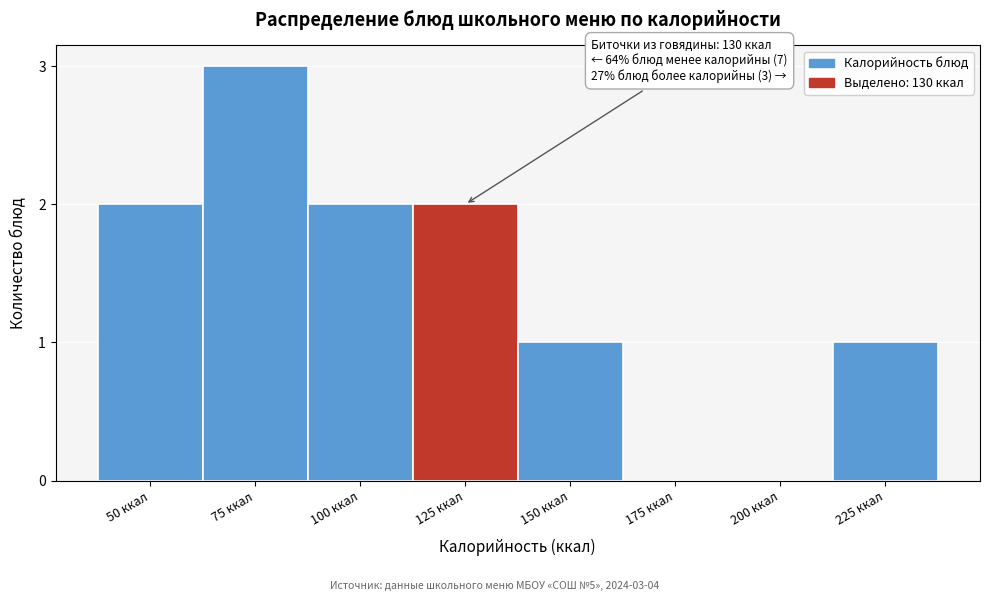

Reading left to right, what are all the values shown in this chart?

50 ккал=2	75 ккал=3	100 ккал=2	125 ккал=2	150 ккал=1	175 ккал=0	200 ккал=0	225 ккал=1